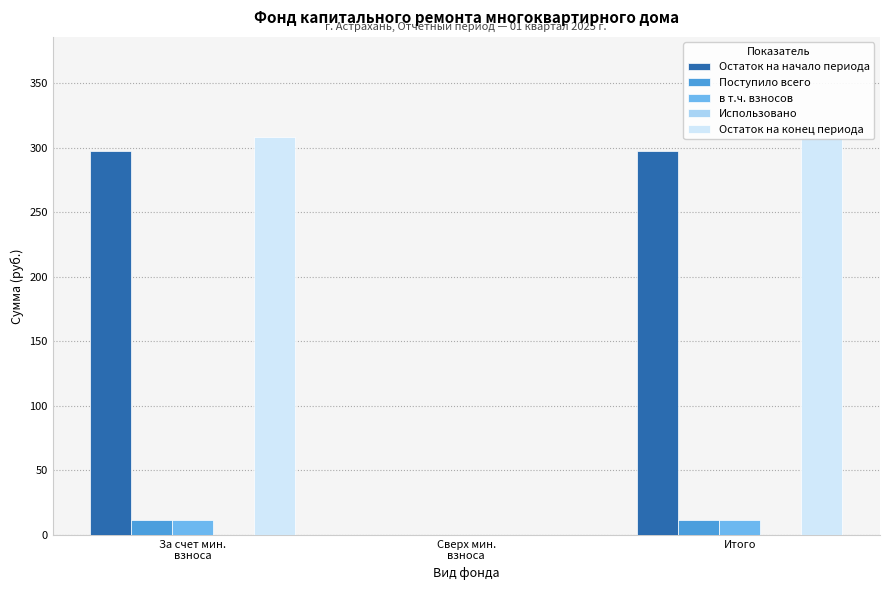

How many values in the Остаток на начало периода series exceed 297?

2